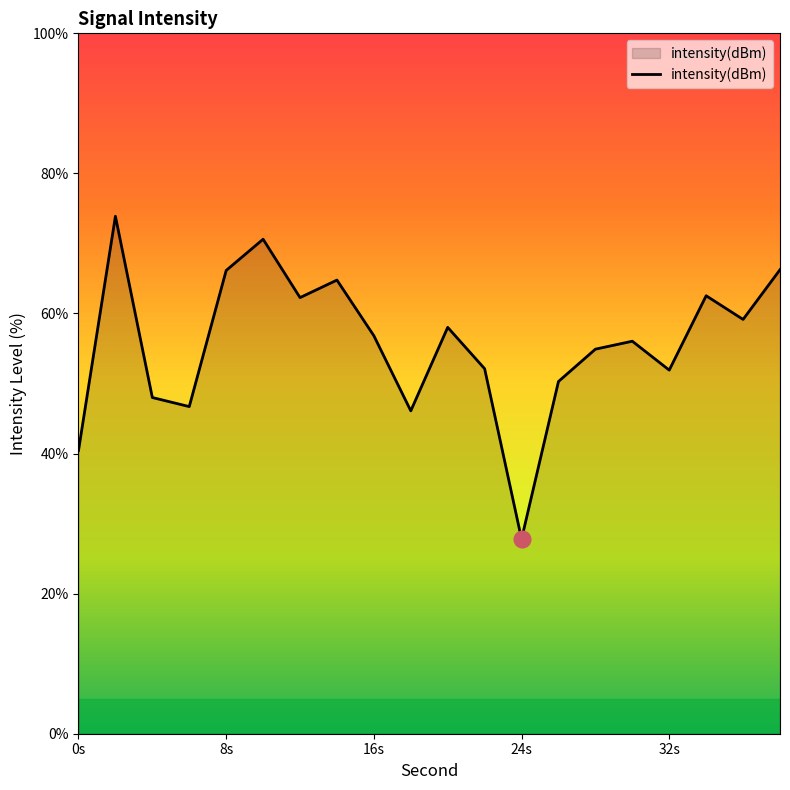

What is the difference between the maximum and minimum values?

46.1